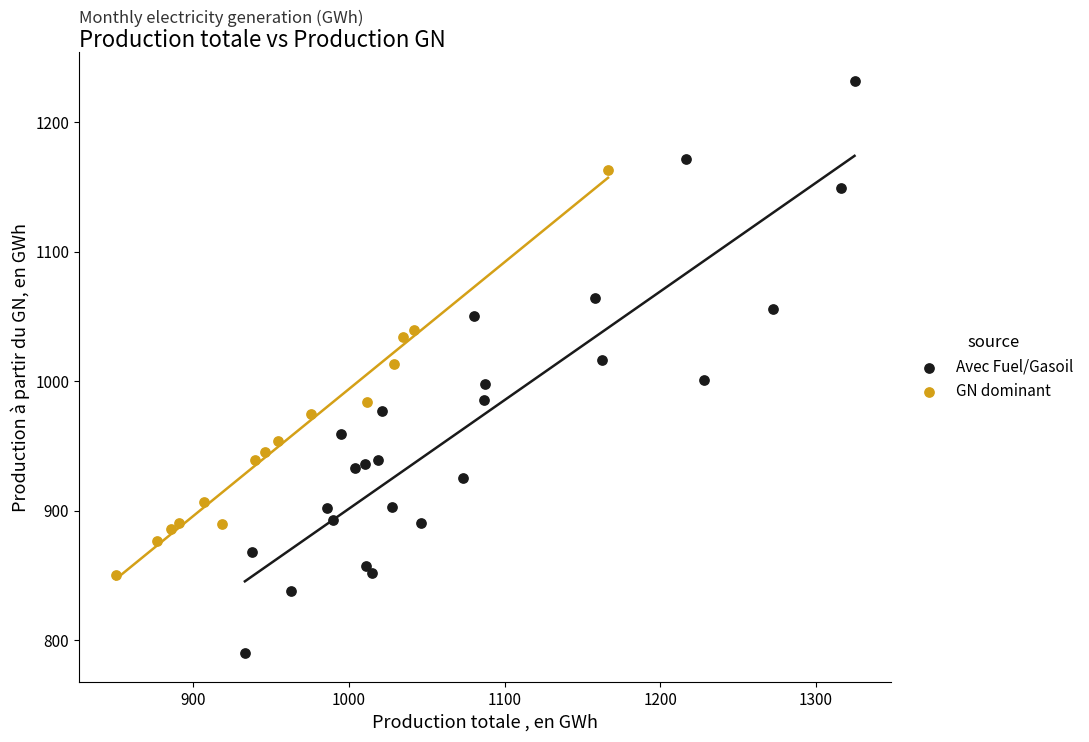

What are all the series names shown in the legend?

Avec Fuel/Gasoil, GN dominant